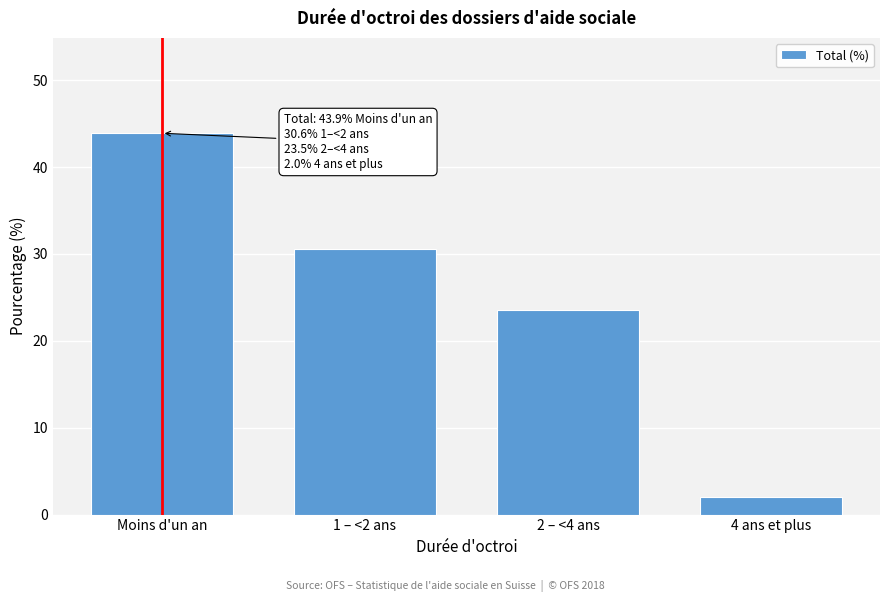

Reading left to right, list all the values displayed in this chart.

Moins d'un an=43.9	1 – <2 ans=30.6	2 – <4 ans=23.5	4 ans et plus=2.0